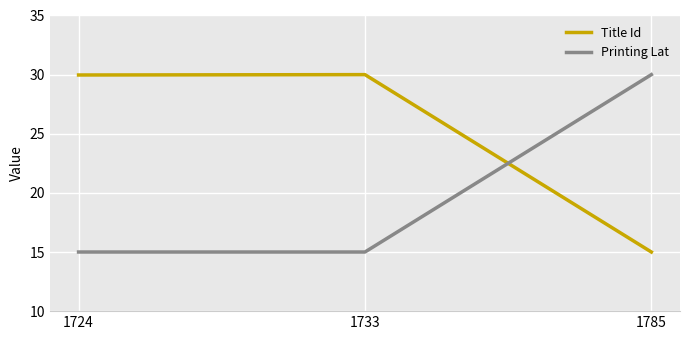

Is this an area chart (filled region under the line)?

No